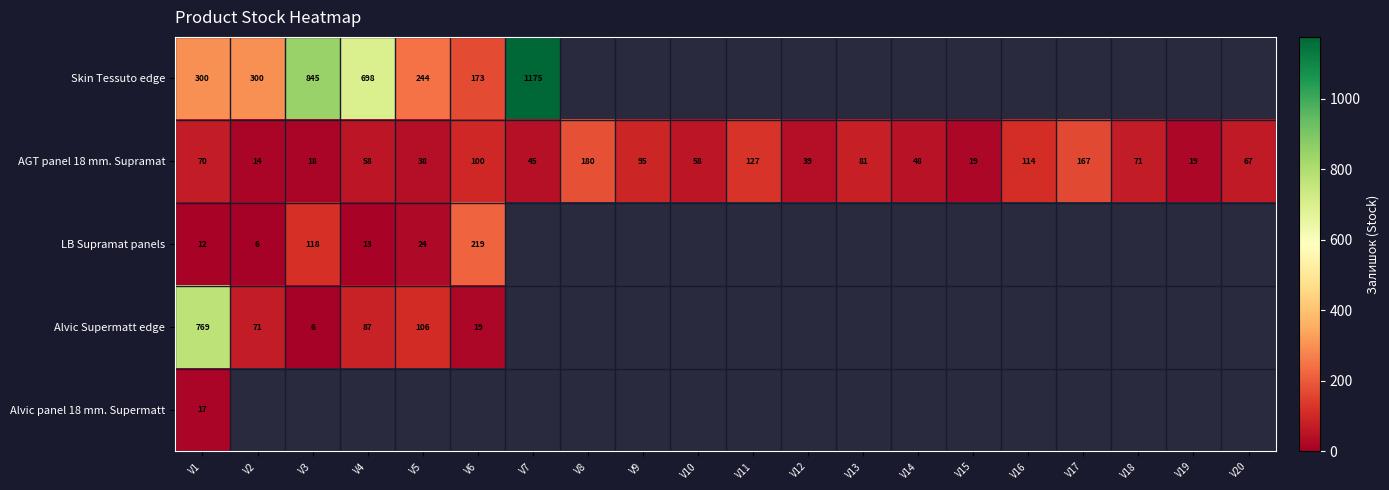

What is the difference between the AGT panel 18 mm. Supramat values at V14 and V19?

29